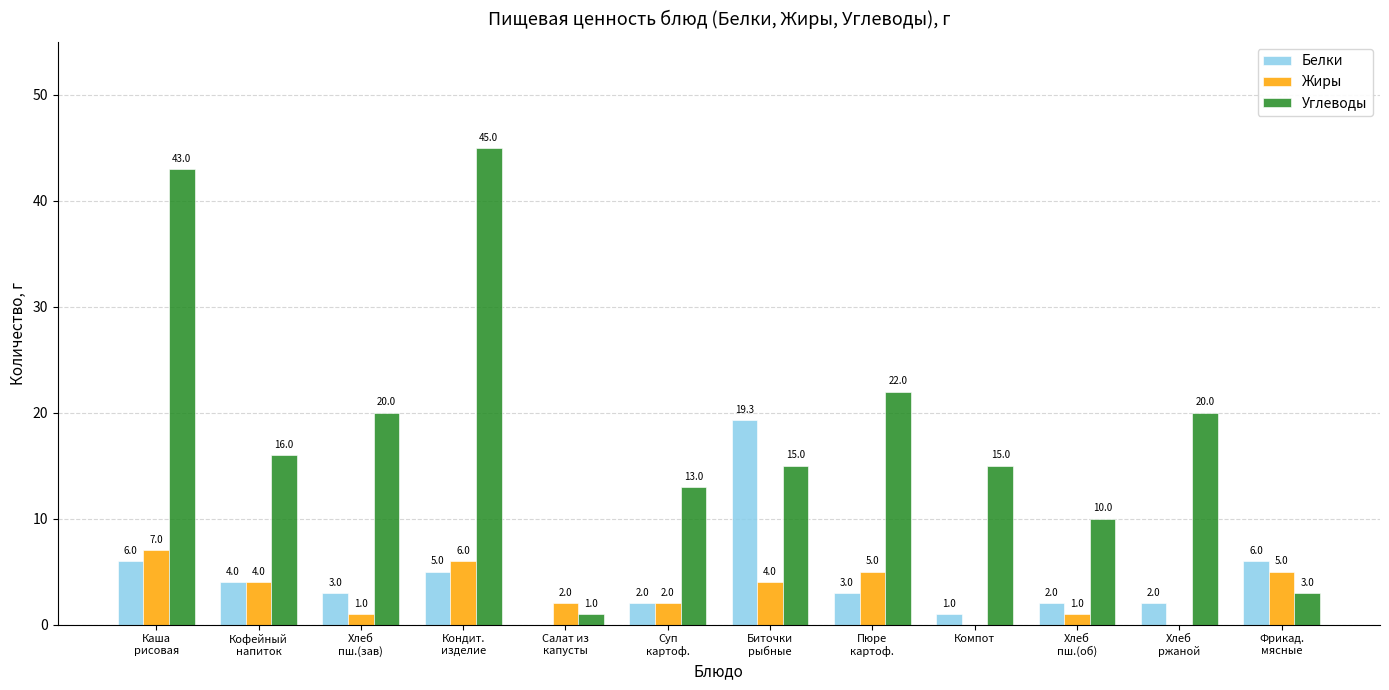

What is the highest value of the Белки series?

19.3